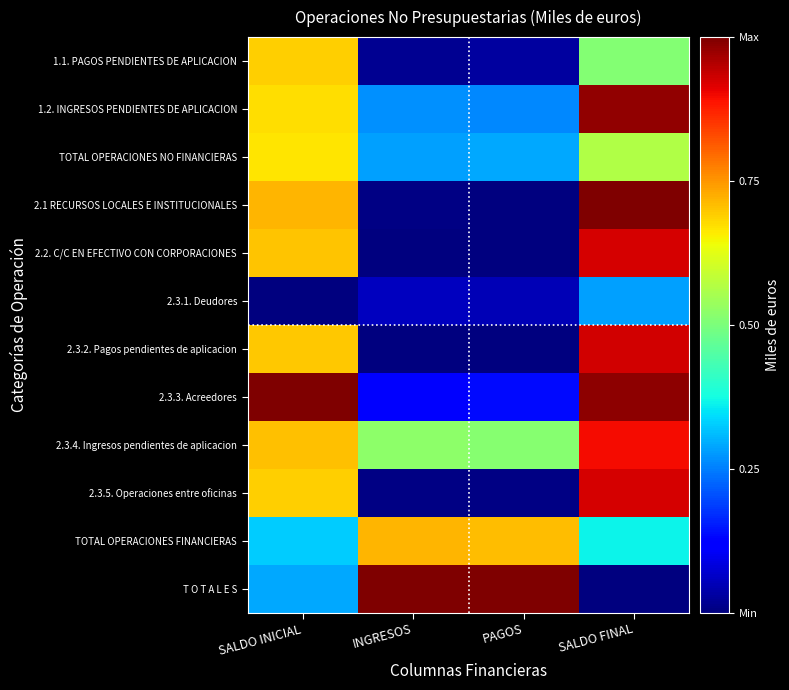

Reading left to right, what are all the values shown in this chart?

1.1. PAGOS PENDIENTES DE APLICACION: SALDO INICIAL=0.7	INGRESOS=0.0	PAGOS=0.0	SALDO FINAL=0.5
1.2. INGRESOS PENDIENTES DE APLICACION: SALDO INICIAL=0.7	INGRESOS=0.3	PAGOS=0.3	SALDO FINAL=1.0
TOTAL OPERACIONES NO FINANCIERAS: SALDO INICIAL=0.7	INGRESOS=0.3	PAGOS=0.3	SALDO FINAL=0.6
2.1 RECURSOS LOCALES E INSTITUCIONALES: SALDO INICIAL=0.7	INGRESOS=0.0	PAGOS=0.0	SALDO FINAL=1.0
2.2. C/C EN EFECTIVO CON CORPORACIONES: SALDO INICIAL=0.7	INGRESOS=0.0	PAGOS=0.0	SALDO FINAL=0.9
2.3.1. Deudores: SALDO INICIAL=0.0	INGRESOS=0.1	PAGOS=0.0	SALDO FINAL=0.3
2.3.2. Pagos pendientes de aplicacion: SALDO INICIAL=0.7	INGRESOS=0.0	PAGOS=0.0	SALDO FINAL=0.9
2.3.3. Acreedores: SALDO INICIAL=1.0	INGRESOS=0.1	PAGOS=0.1	SALDO FINAL=1.0
2.3.4. Ingresos pendientes de aplicacion: SALDO INICIAL=0.7	INGRESOS=0.5	PAGOS=0.5	SALDO FINAL=0.9
2.3.5. Operaciones entre oficinas: SALDO INICIAL=0.7	INGRESOS=0.0	PAGOS=0.0	SALDO FINAL=0.9
TOTAL OPERACIONES FINANCIERAS: SALDO INICIAL=0.3	INGRESOS=0.7	PAGOS=0.7	SALDO FINAL=0.4
T O T A L E S: SALDO INICIAL=0.3	INGRESOS=1.0	PAGOS=1.0	SALDO FINAL=0.0